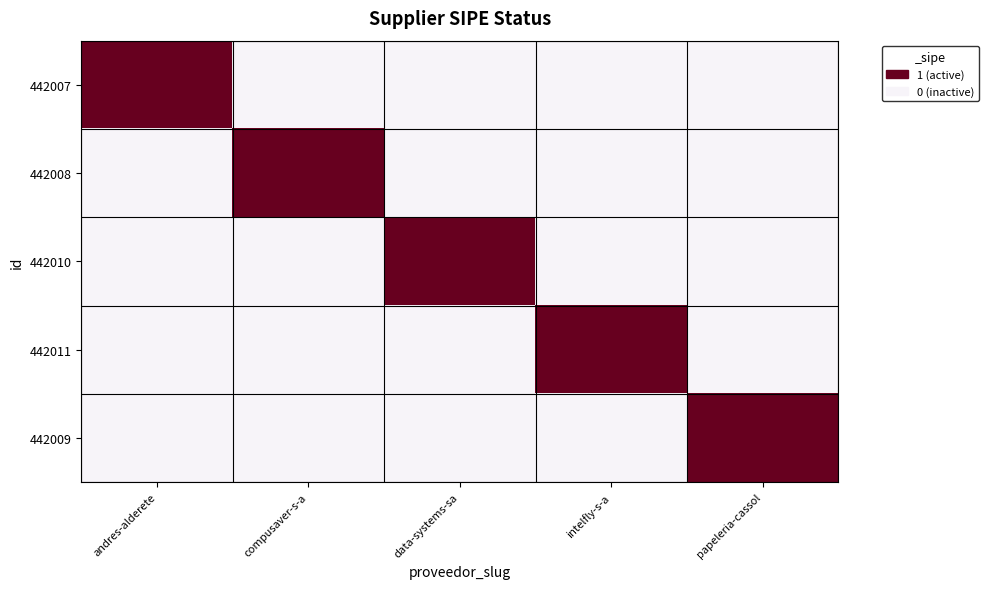

Count the number of categories in the chart.

5